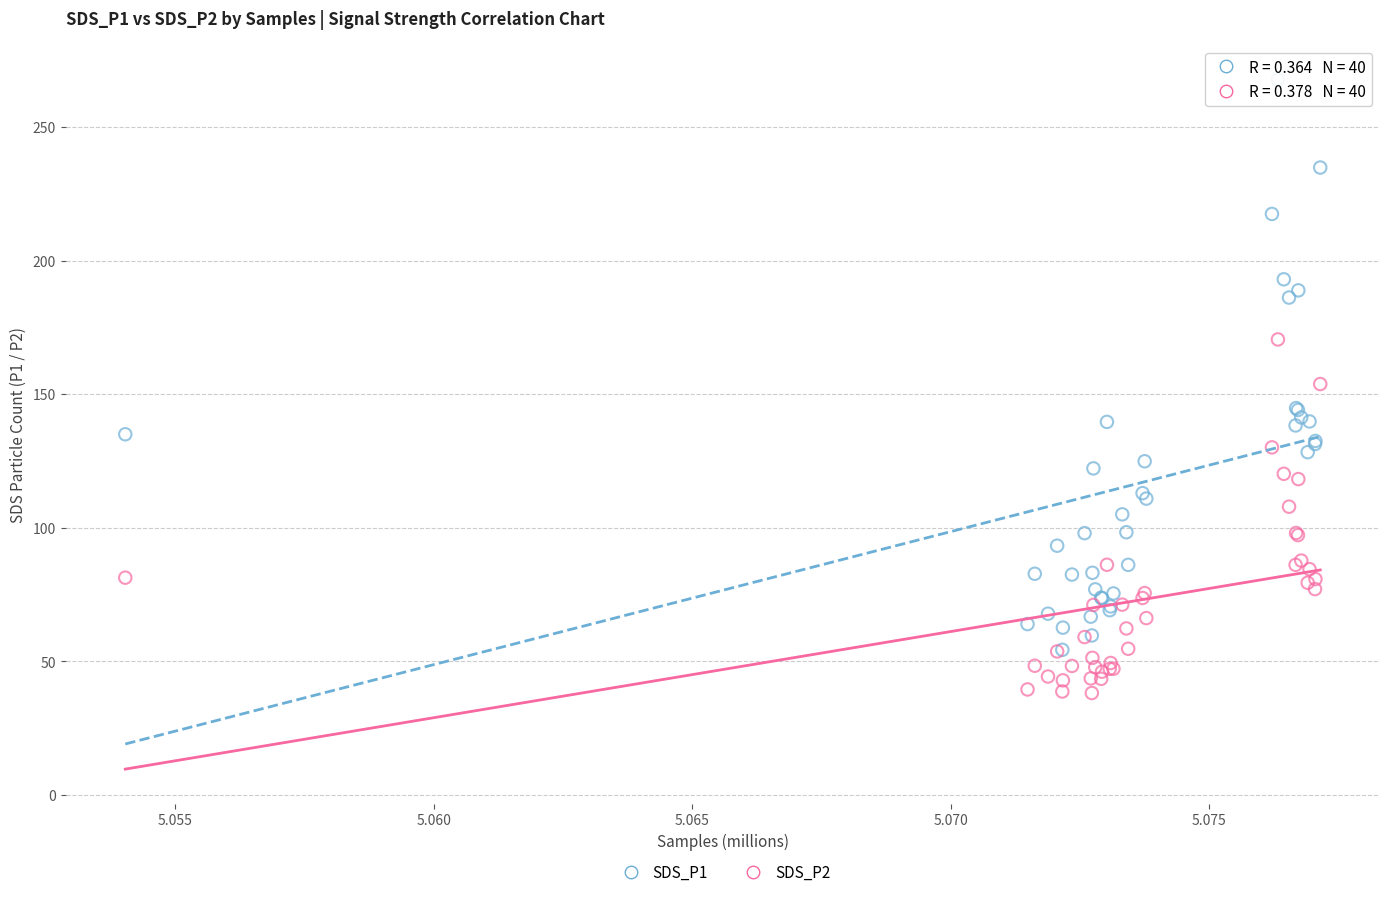

Which series reaches the minimum Y coordinate?

SDS_P2